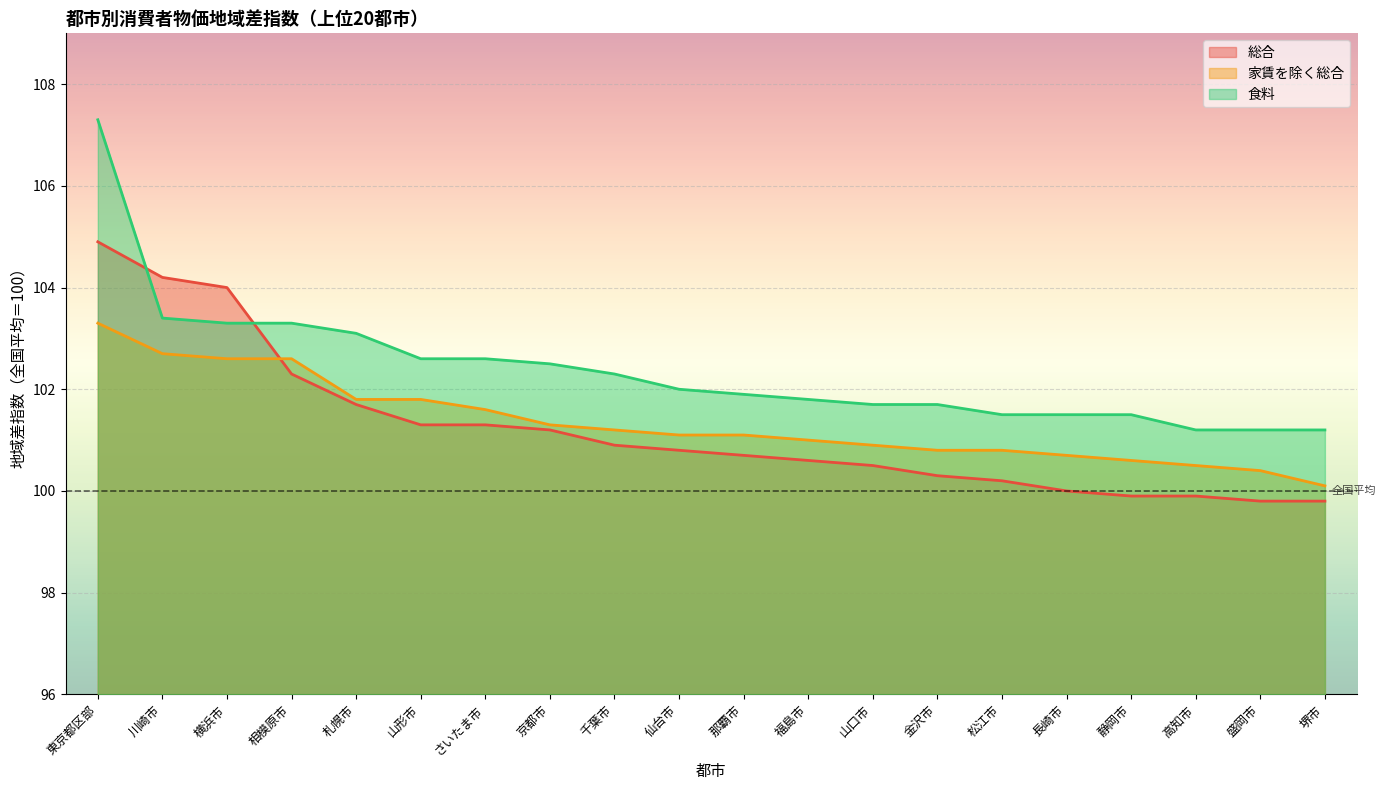

The value of 総合 at 金沢市 is 100.3. True or false?

True